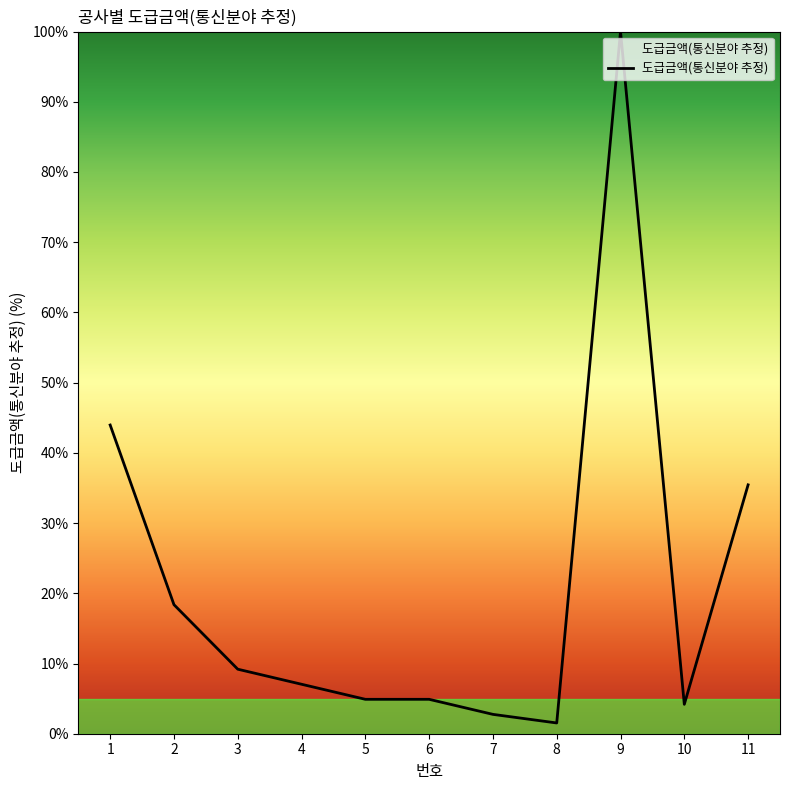

What is the change in value from 2 to 4?

-11.3